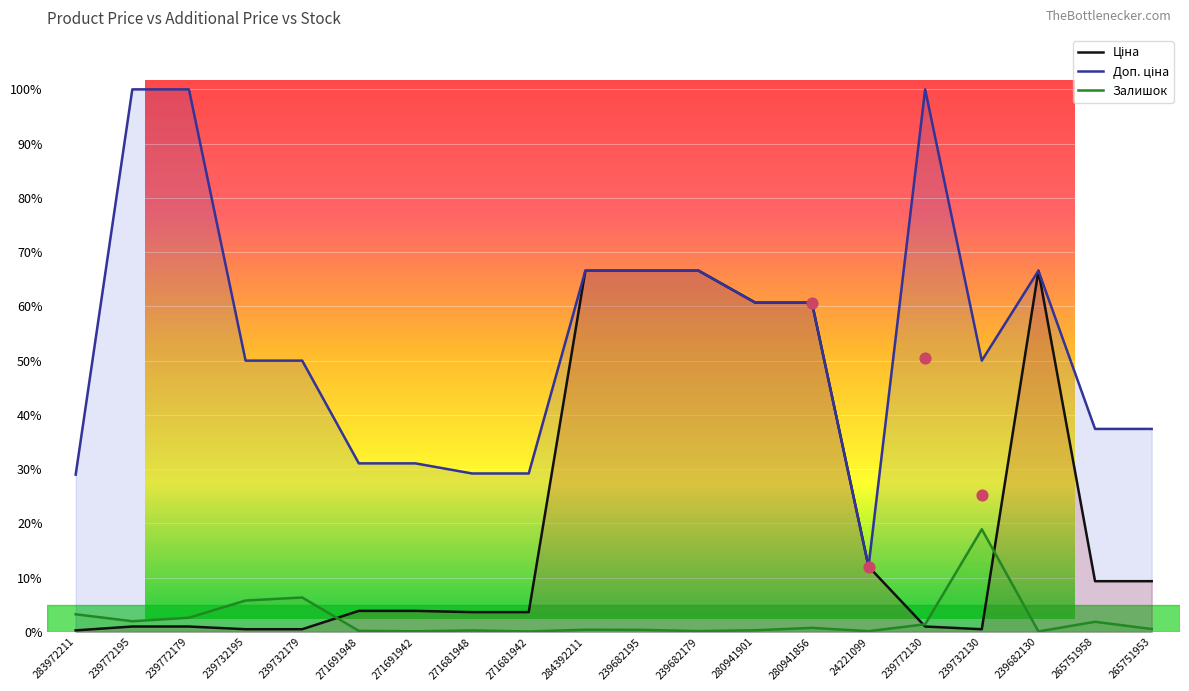

Which series reaches the maximum Y coordinate?

Доп. ціна